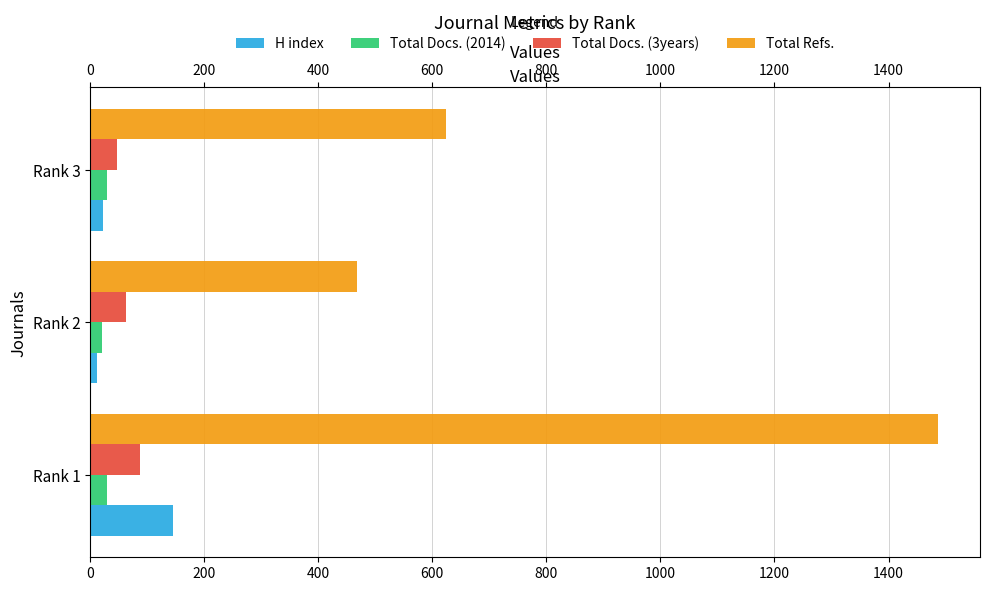

Rank the series by their maximum value, from highest to lowest.

Total Refs., H index, Total Docs. (3years), Total Docs. (2014)